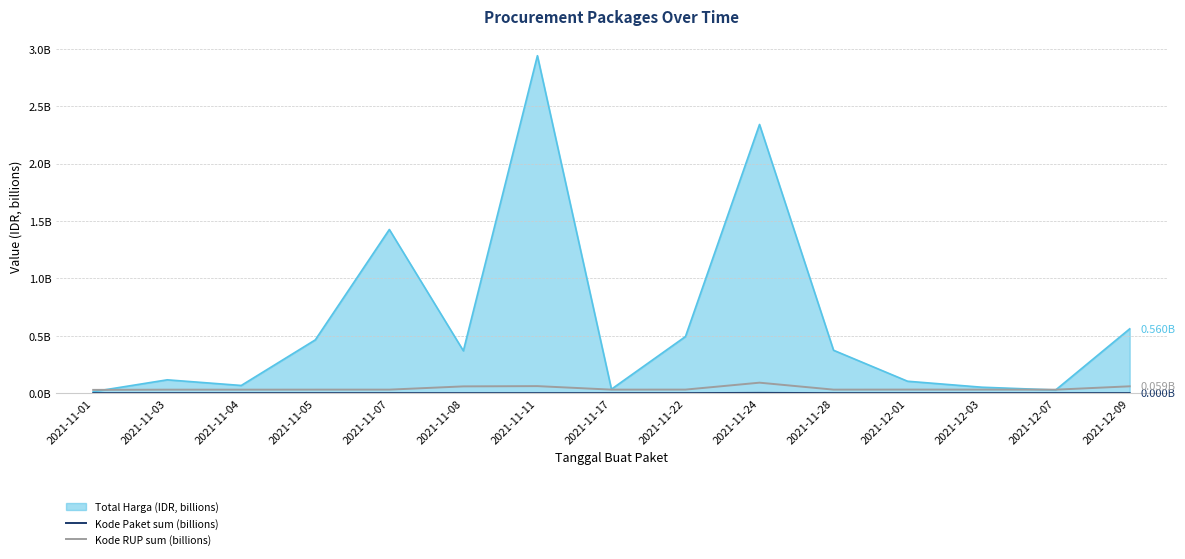

Where is Kode RUP sum (billions) nearest to the value 0?

2021-11-01